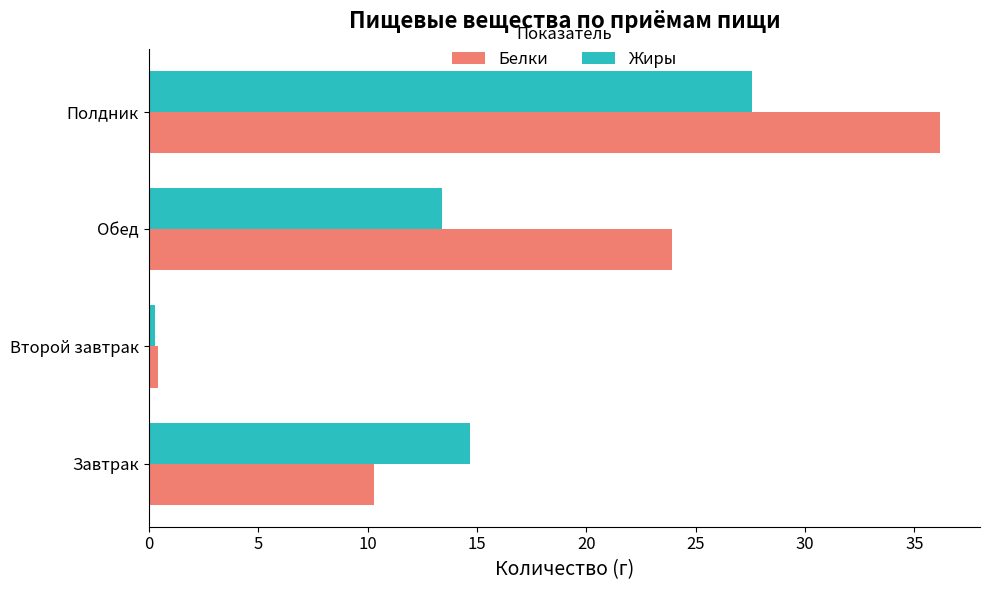

List the series in order of their peak value, highest first.

Белки, Жиры